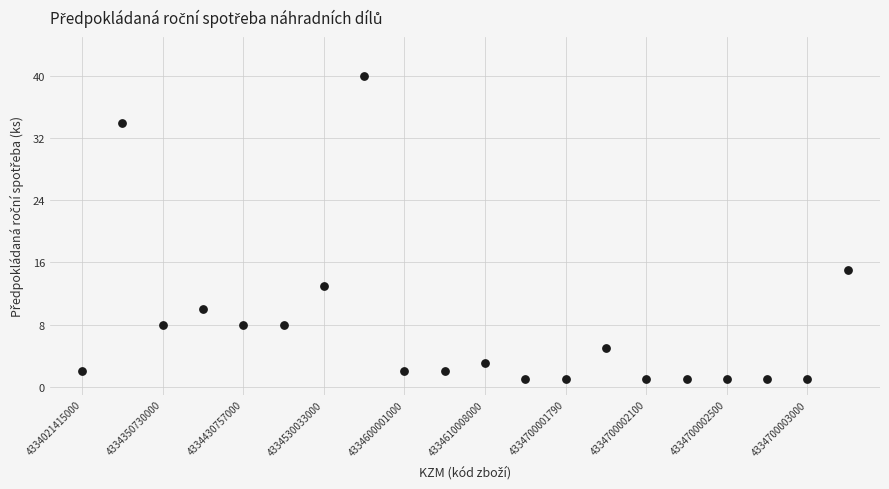

What Y value in the scatter plot is closest to 20?

15